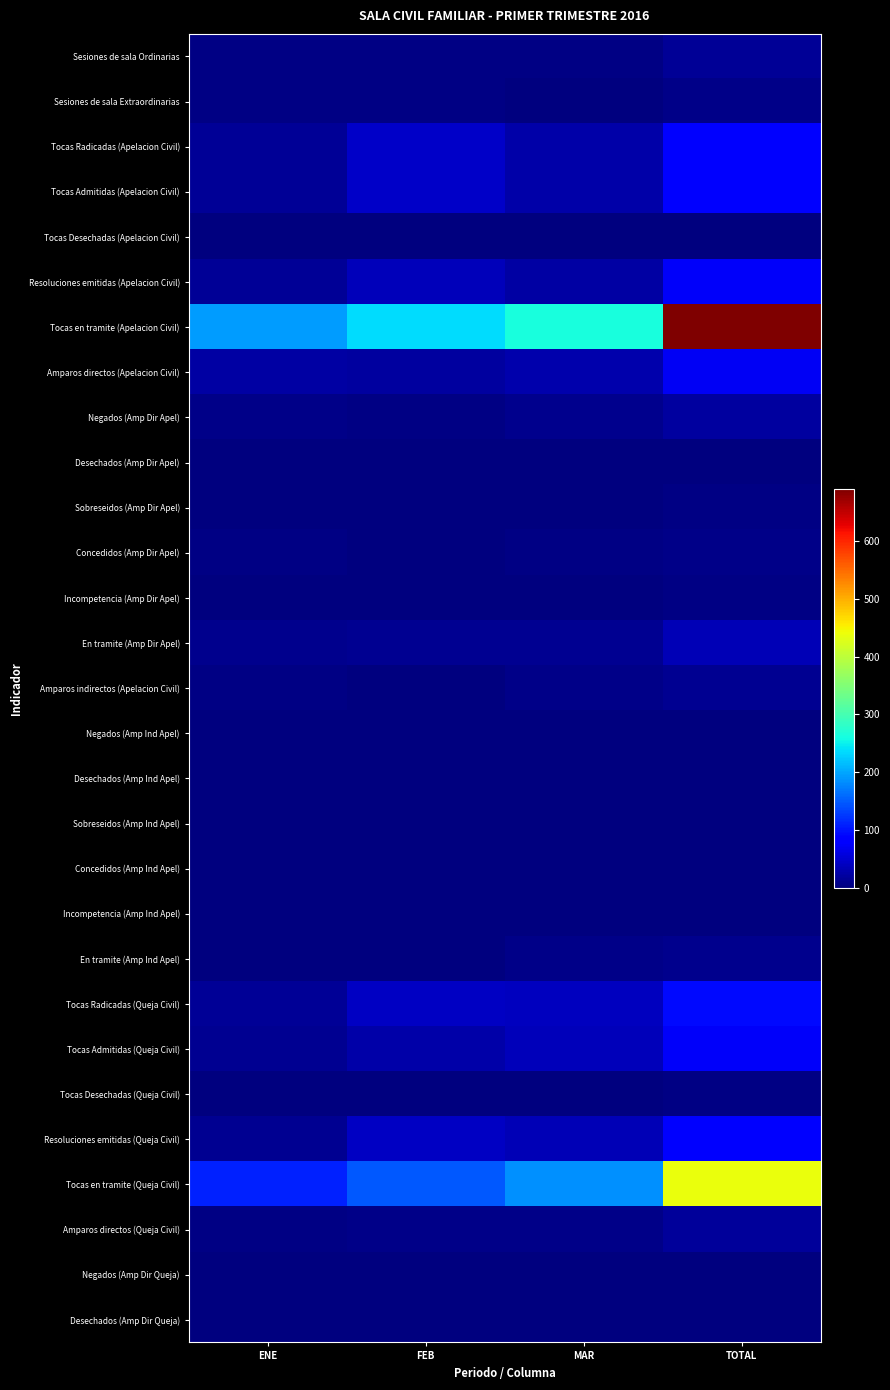

How many data points does each series have?

4